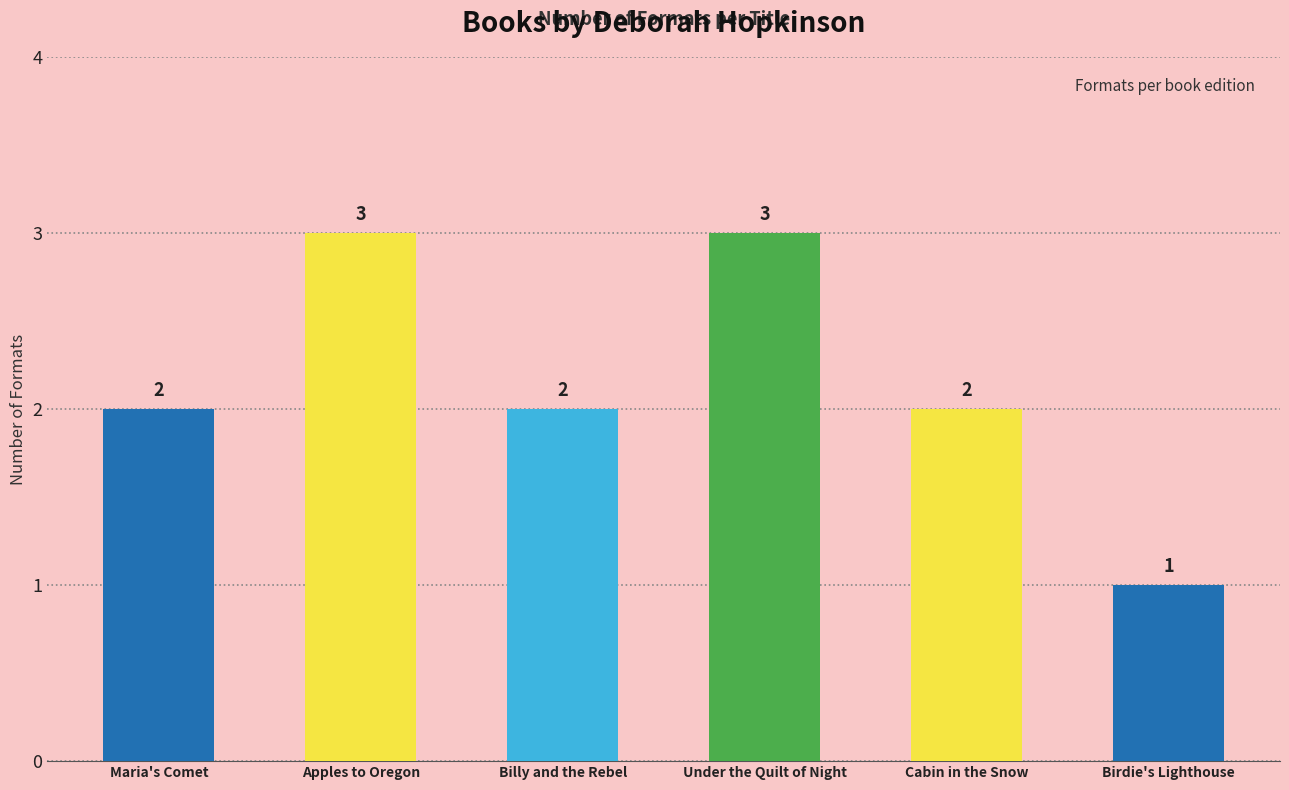

Count the number of data series in this chart.

1